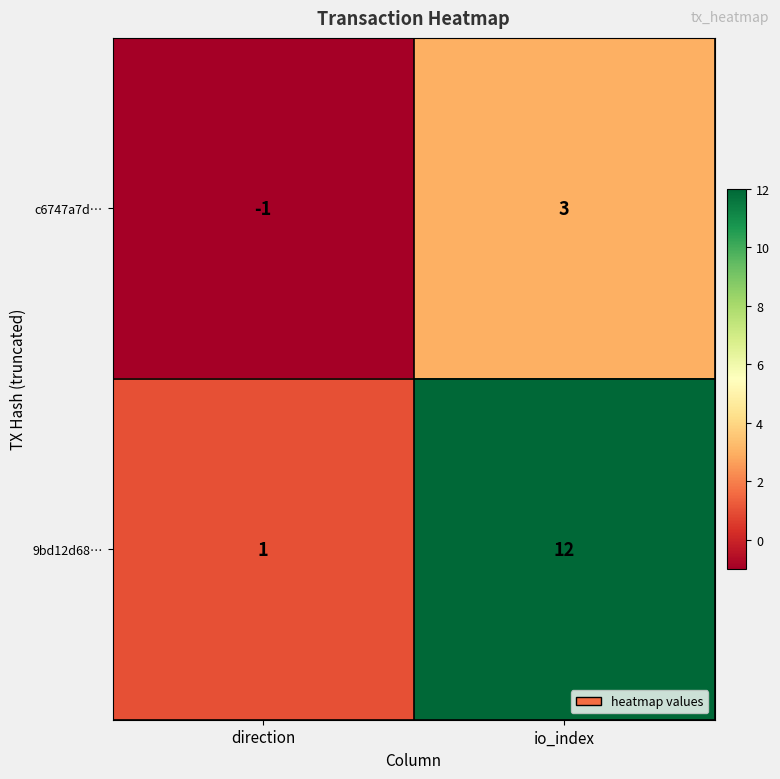

Count the number of categories in the chart.

2